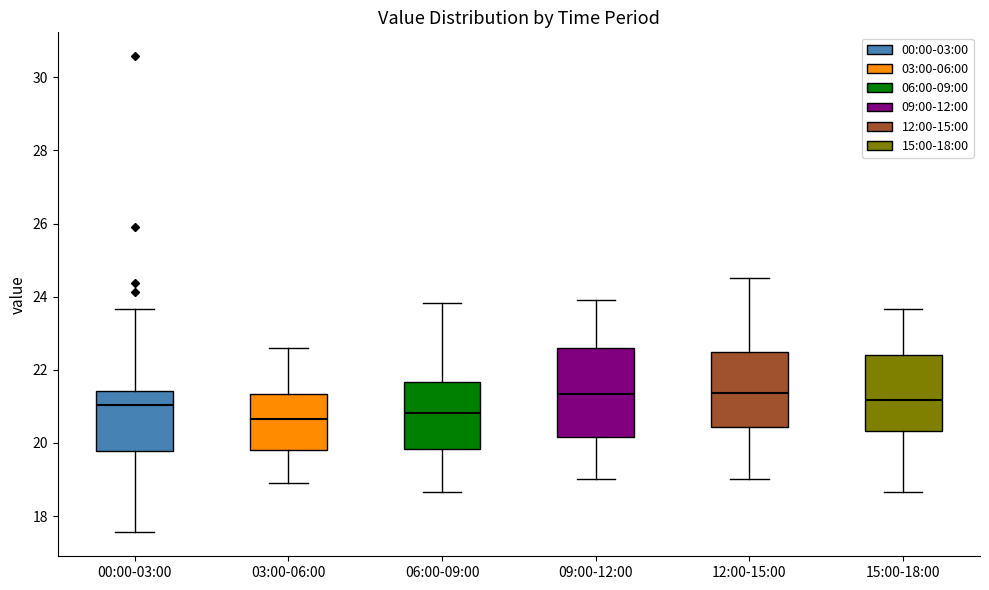

Where does the upper whisker of the box for 03:00-06:00 end on the y-axis? The values are not printed on the chart, so give them approximately, as read against the axis.

22.6